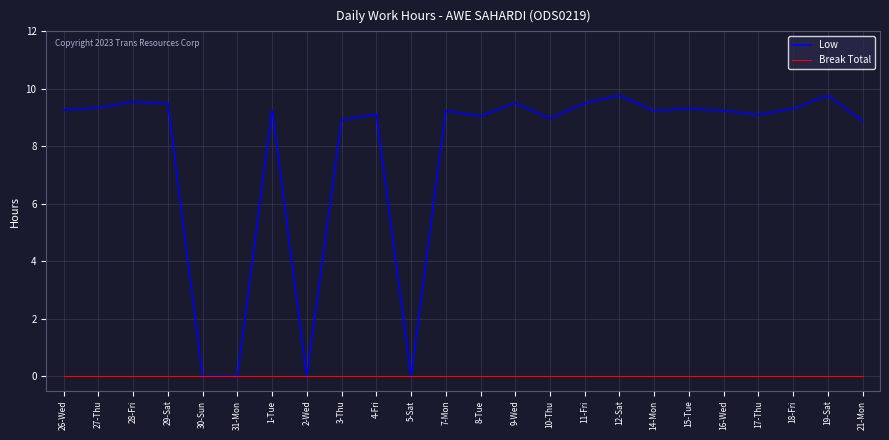

The value of Break Total at 30-Sun is 0.0. True or false?

True